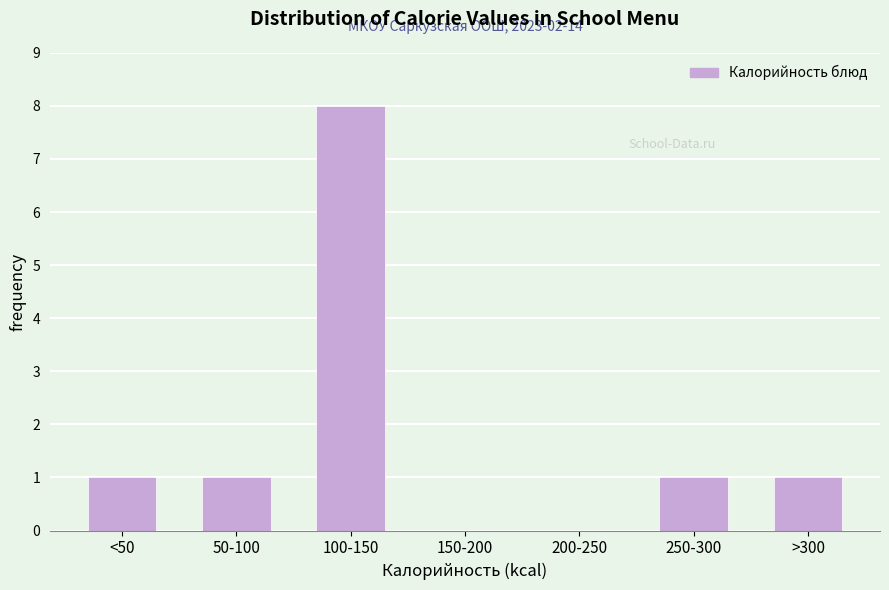

Reading left to right, transcribe all the data shown in this chart.

<50=1	50-100=1	100-150=8	150-200=0	200-250=0	250-300=1	>300=1